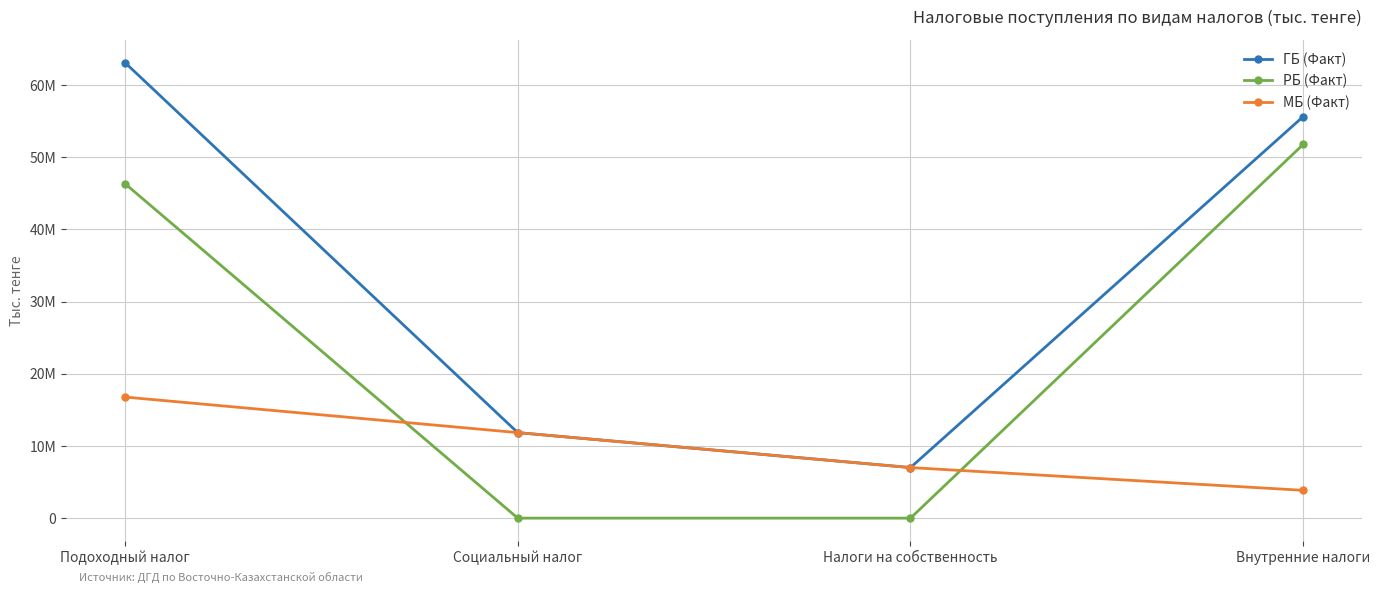

What are all the series names shown in the legend?

ГБ (Факт), РБ (Факт), МБ (Факт)